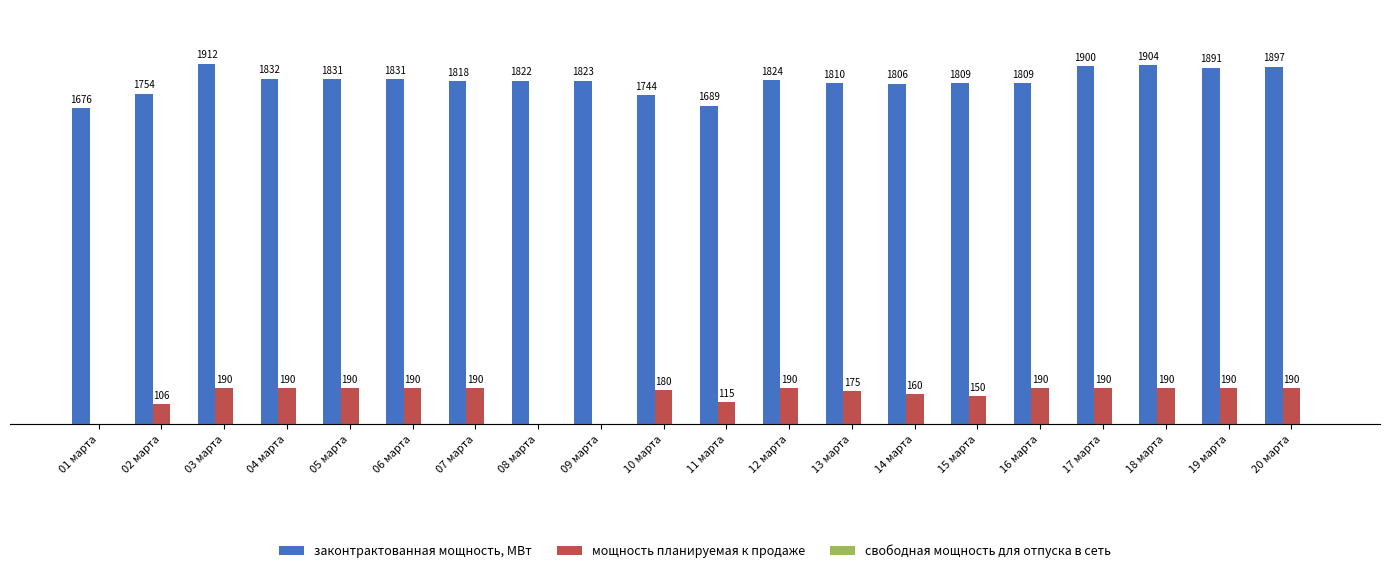

At which category does the chart reach its peak across all series?

03 марта